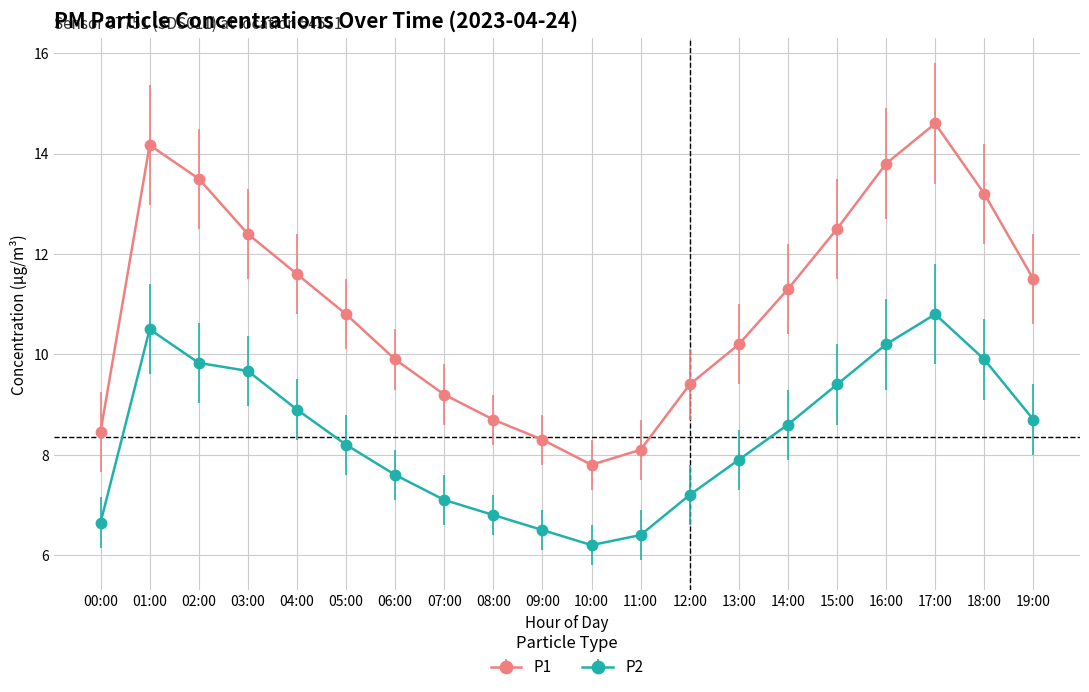

Reading left to right, what are all the values shown in this chart?

P1: 00:00=8.5	01:00=14.2	02:00=13.5	03:00=12.4	04:00=11.6	05:00=10.8	06:00=9.9	07:00=9.2	08:00=8.7	09:00=8.3	10:00=7.8	11:00=8.1	12:00=9.4	13:00=10.2	14:00=11.3	15:00=12.5	16:00=13.8	17:00=14.6	18:00=13.2	19:00=11.5
P2: 00:00=6.7	01:00=10.5	02:00=9.8	03:00=9.7	04:00=8.9	05:00=8.2	06:00=7.6	07:00=7.1	08:00=6.8	09:00=6.5	10:00=6.2	11:00=6.4	12:00=7.2	13:00=7.9	14:00=8.6	15:00=9.4	16:00=10.2	17:00=10.8	18:00=9.9	19:00=8.7